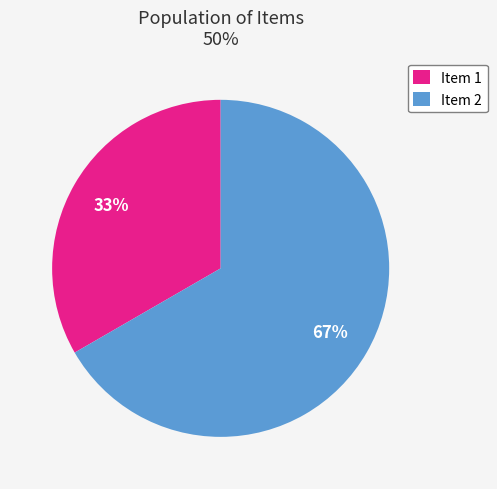

Count the number of slices in the pie.

2